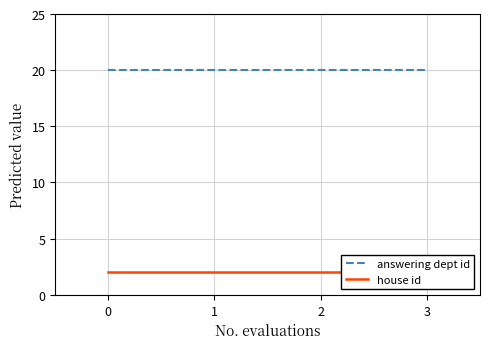

The house id series shows 1 at 0. True or false?

False